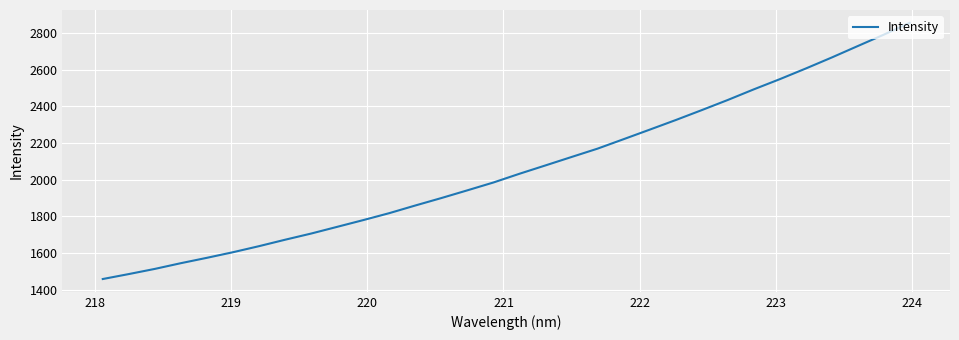

What is the minimum value shown in the chart?

1457.8